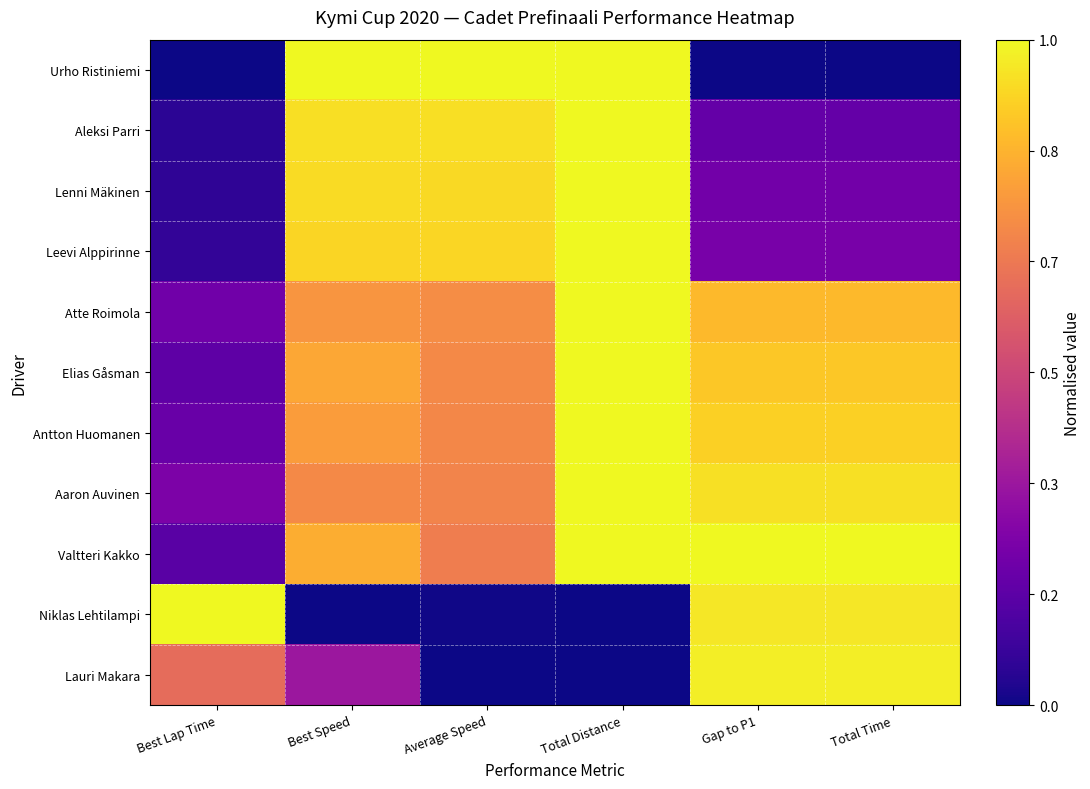

Reading left to right, what are all the values shown in this chart?

Urho Ristiniemi: Best Lap Time=0.0	Best Speed=1.0	Average Speed=1.0	Total Distance=1.0	Gap to P1=0.0	Total Time=0.0
Aleksi Parri: Best Lap Time=0.1	Best Speed=0.9	Average Speed=0.9	Total Distance=1.0	Gap to P1=0.2	Total Time=0.2
Lenni Mäkinen: Best Lap Time=0.1	Best Speed=0.9	Average Speed=0.9	Total Distance=1.0	Gap to P1=0.2	Total Time=0.2
Leevi Alppirinne: Best Lap Time=0.1	Best Speed=0.9	Average Speed=0.9	Total Distance=1.0	Gap to P1=0.2	Total Time=0.2
Atte Roimola: Best Lap Time=0.2	Best Speed=0.8	Average Speed=0.7	Total Distance=1.0	Gap to P1=0.9	Total Time=0.9
Elias Gåsman: Best Lap Time=0.2	Best Speed=0.8	Average Speed=0.7	Total Distance=1.0	Gap to P1=0.9	Total Time=0.9
Antton Huomanen: Best Lap Time=0.2	Best Speed=0.8	Average Speed=0.7	Total Distance=1.0	Gap to P1=0.9	Total Time=0.9
Aaron Auvinen: Best Lap Time=0.2	Best Speed=0.7	Average Speed=0.7	Total Distance=1.0	Gap to P1=0.9	Total Time=0.9
Valtteri Kakko: Best Lap Time=0.2	Best Speed=0.8	Average Speed=0.7	Total Distance=1.0	Gap to P1=1.0	Total Time=1.0
Niklas Lehtilampi: Best Lap Time=1.0	Best Speed=0.0	Average Speed=0.0	Total Distance=0.0	Gap to P1=1.0	Total Time=1.0
Lauri Makara: Best Lap Time=0.6	Best Speed=0.3	Average Speed=0.0	Total Distance=0.0	Gap to P1=1.0	Total Time=1.0